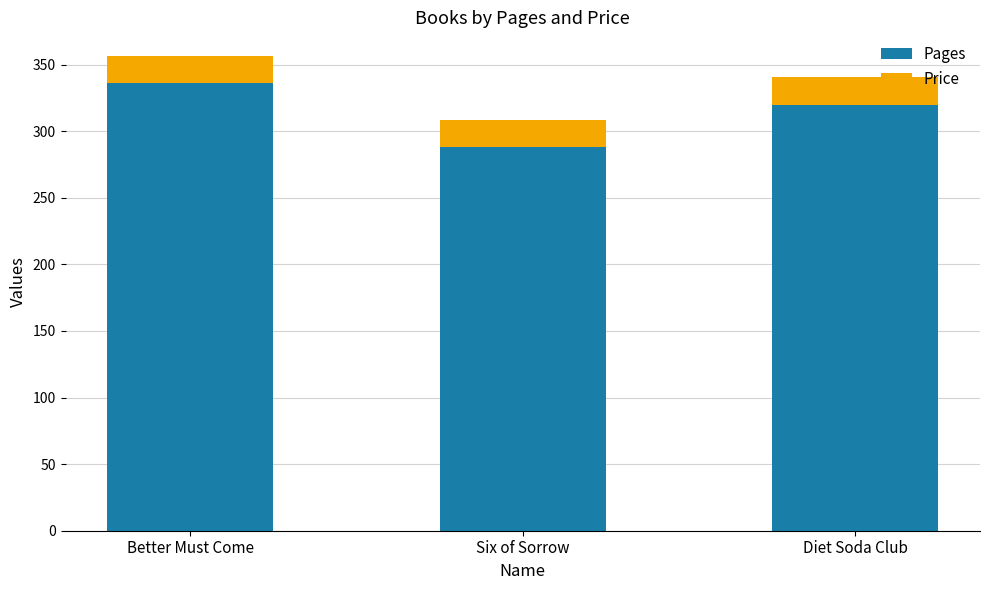

What is the value of the Pages bar at the 1st from the left?

336.0